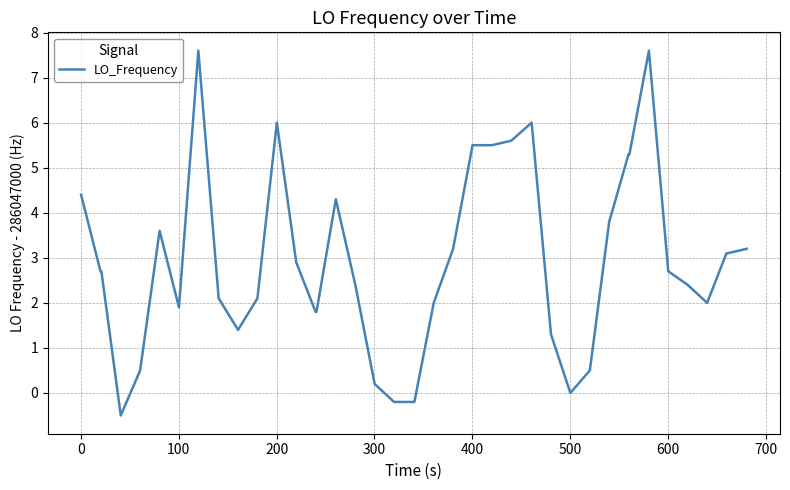

What is the difference between the maximum and minimum values?

8.1